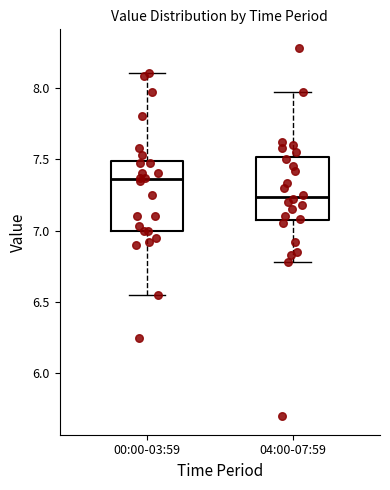

Where does the upper whisker of the box for 00:00-03:59 end on the y-axis? The values are not printed on the chart, so give them approximately, as read against the axis.

8.10